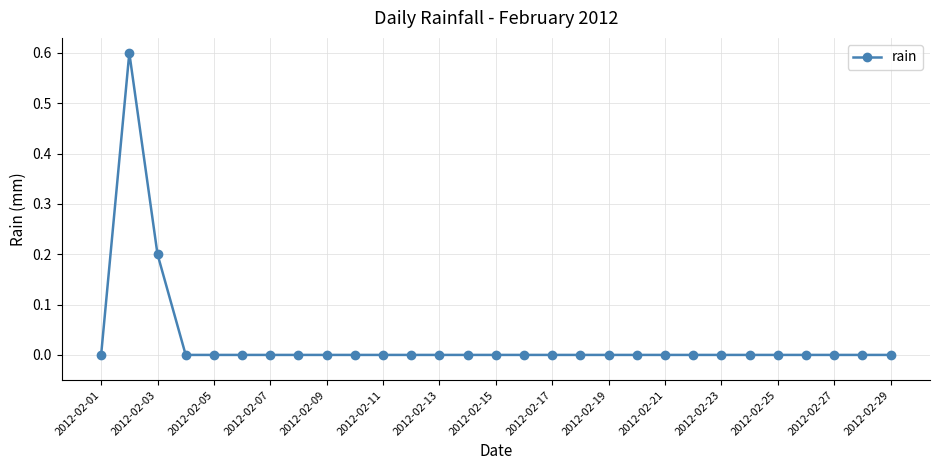

What is the maximum value shown in the chart?

0.6